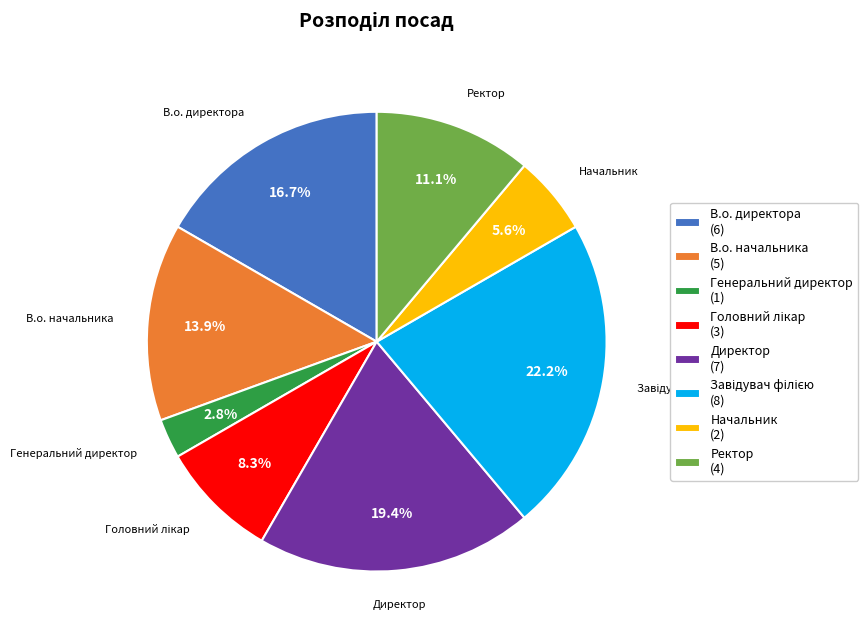

Does В.о. директора (6) account for over 50% of the chart?

No